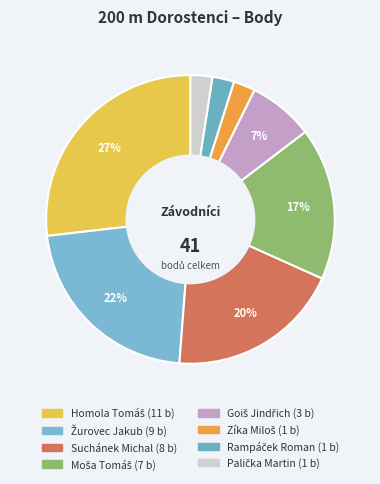

Does any single category account for the majority?

No